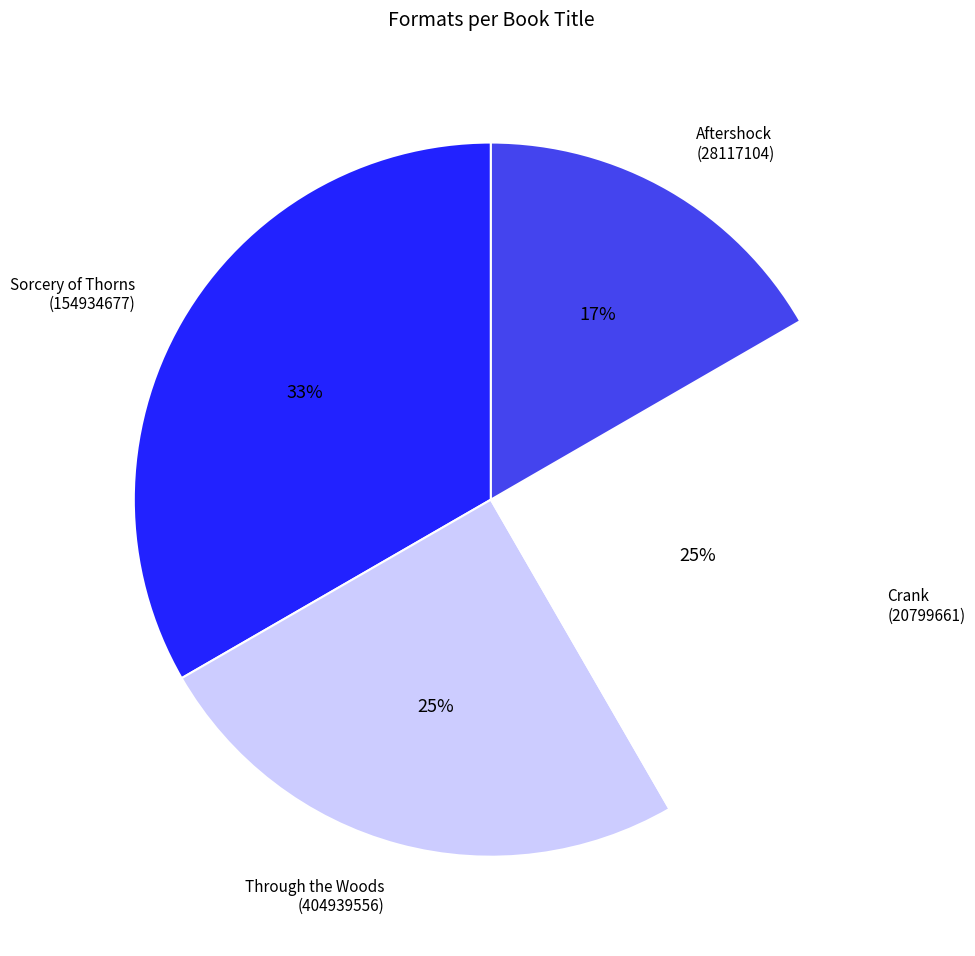

Which category has the smallest portion of the pie?

Aftershock (28117104)